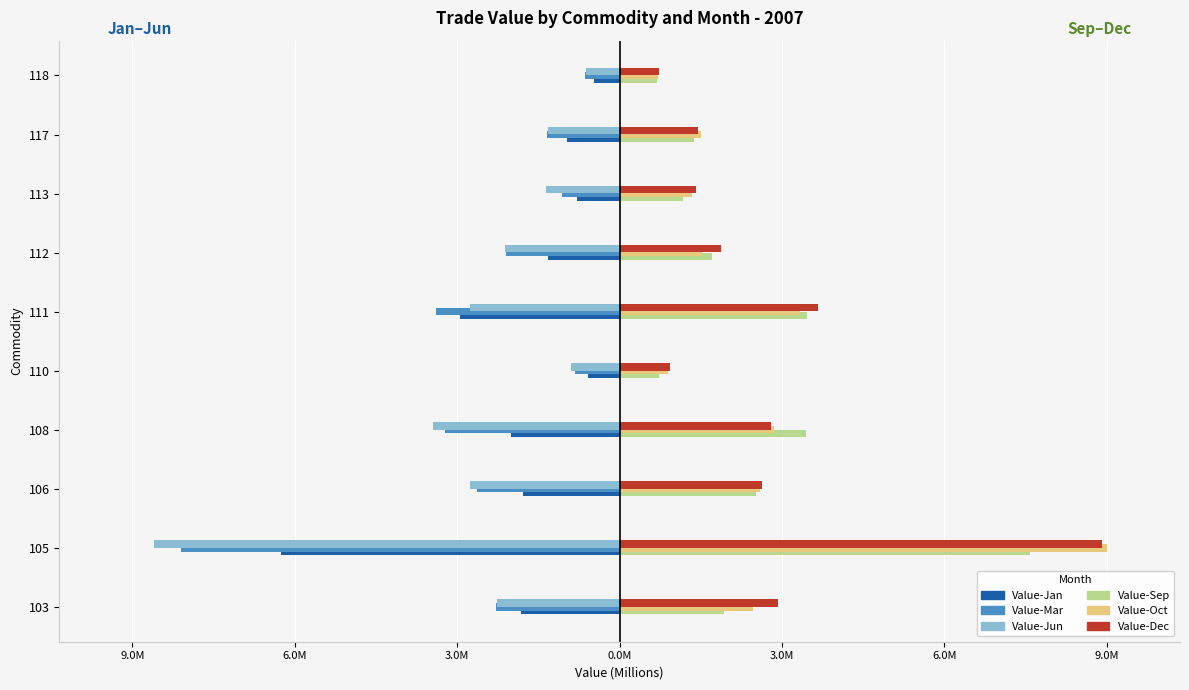

What are all the series names shown in the legend?

Value-Jan, Value-Mar, Value-Jun, Value-Sep, Value-Oct, Value-Dec